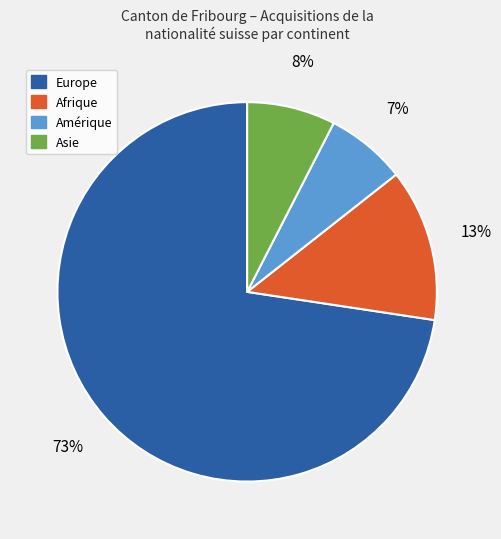

To the nearest percent, what is the average slice percentage?

25%